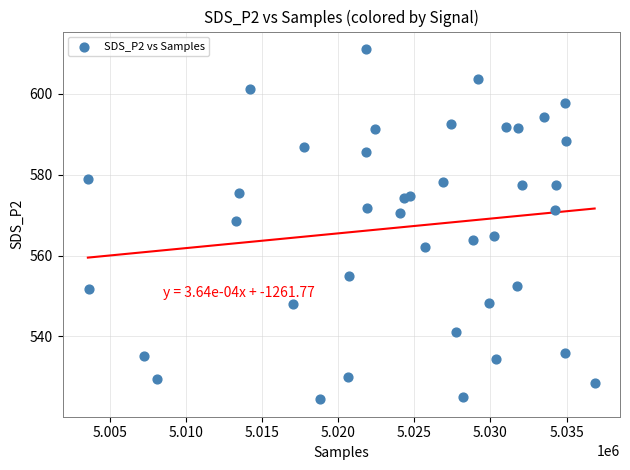

What is the range of X values (max minus min)?

33323.0